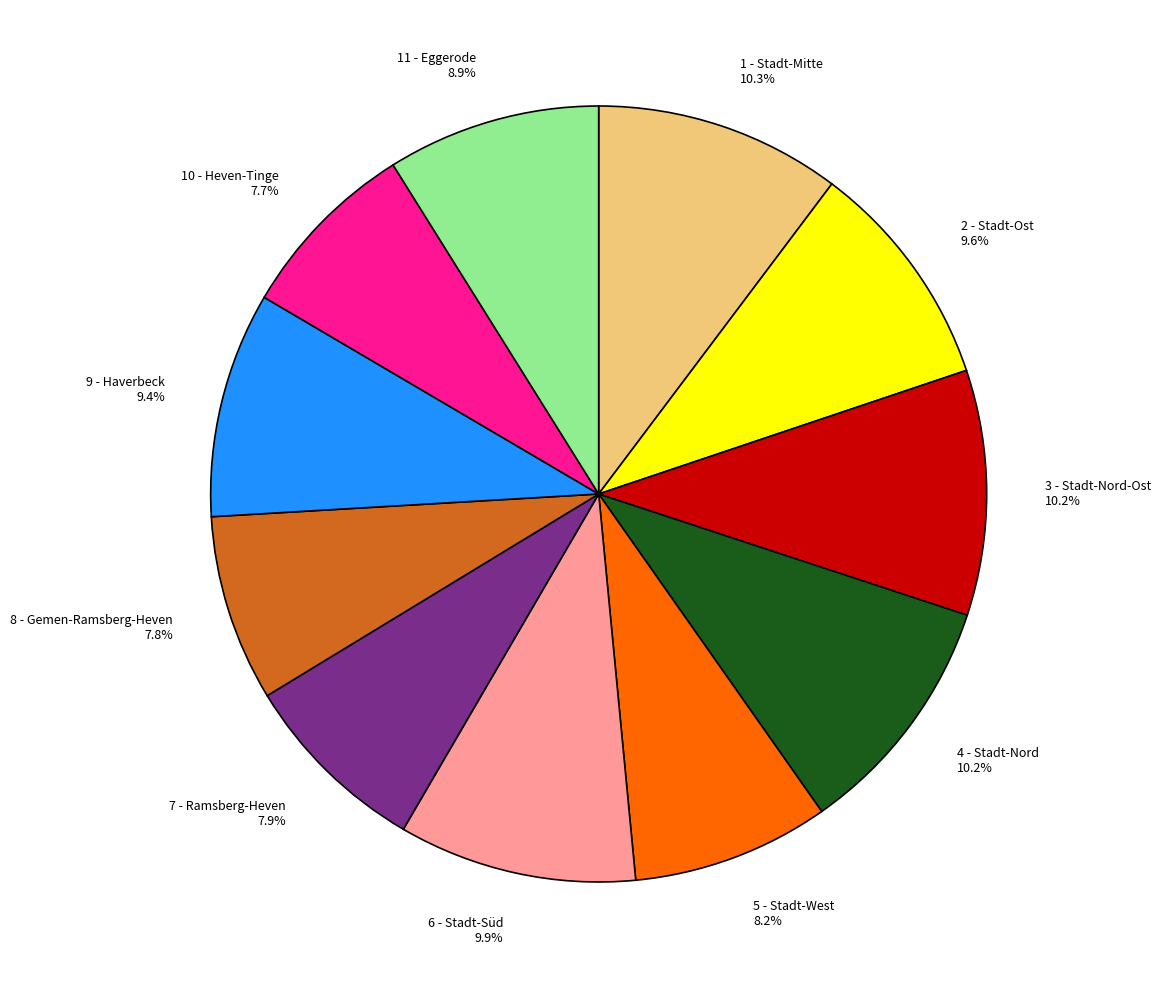

Is there any slice that represents more than half of the pie?

No